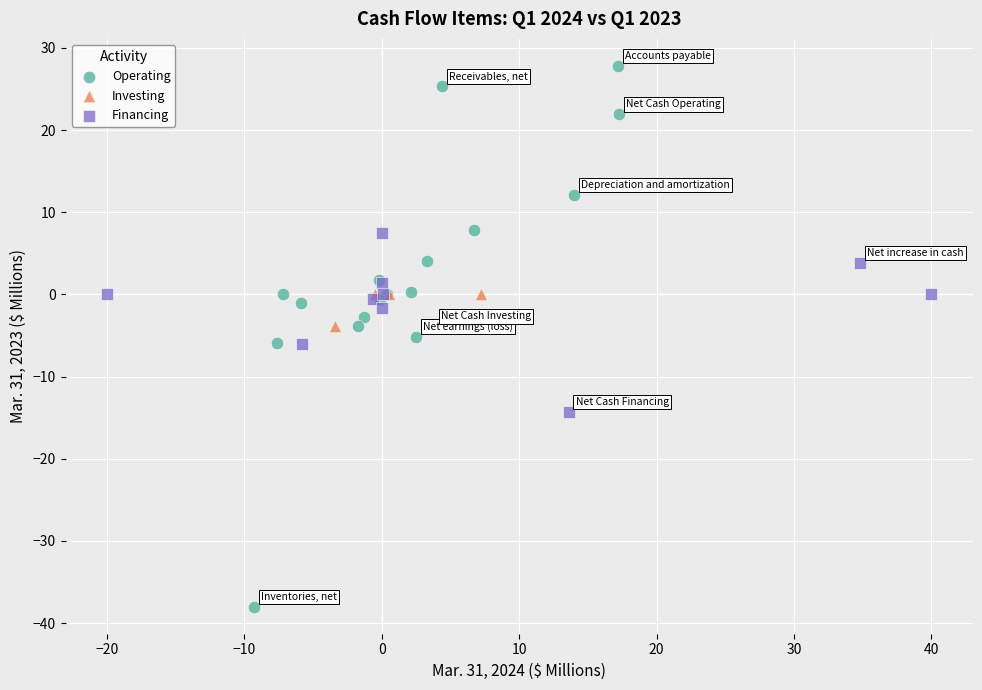

What are all the series names shown in the legend?

Operating, Investing, Financing